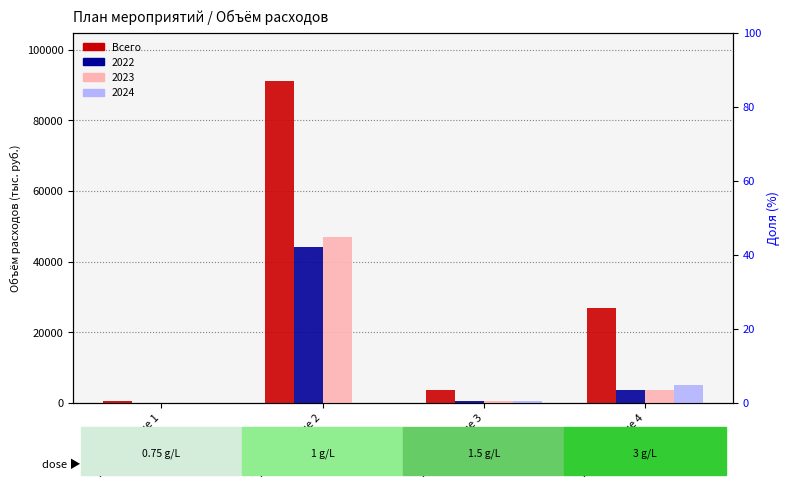

Rank the categories by value from lowest to highest.

Мероприятие 1, Мероприятие 3, Мероприятие 4, Мероприятие 2